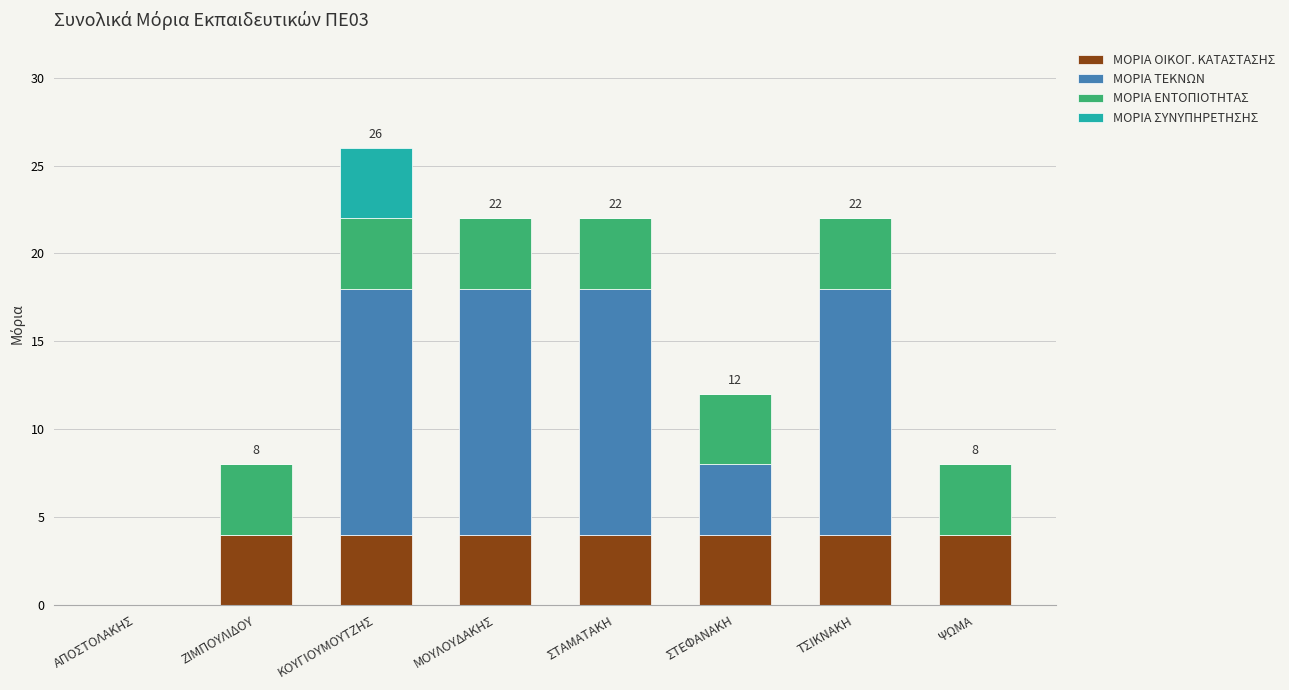

What is the total value across all series at ΣΤΕΦΑΝΑΚΗ?

12